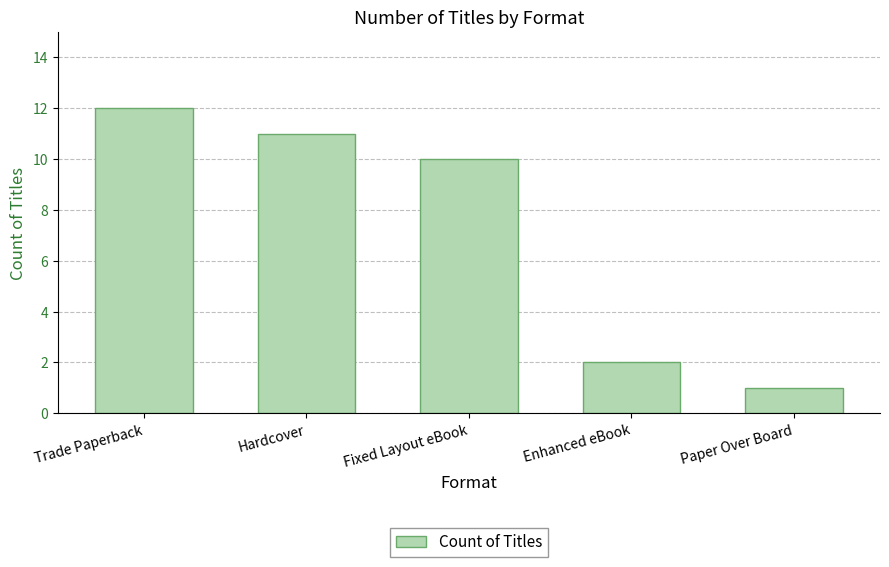

Which label corresponds to the largest value in the chart?

Trade Paperback